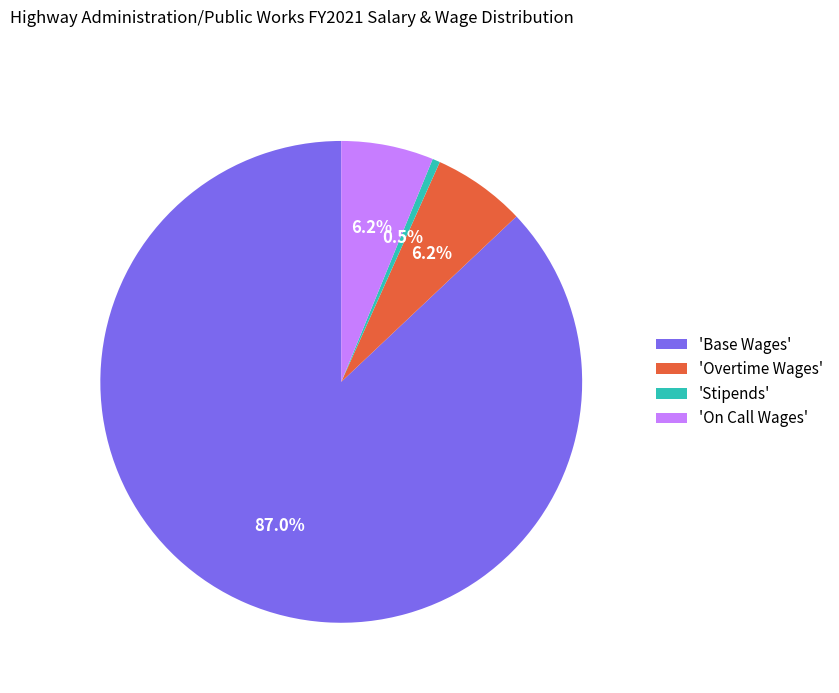

What is the ratio of the value at 'Overtime Wages' to the value at 'On Call Wages'?

1.0